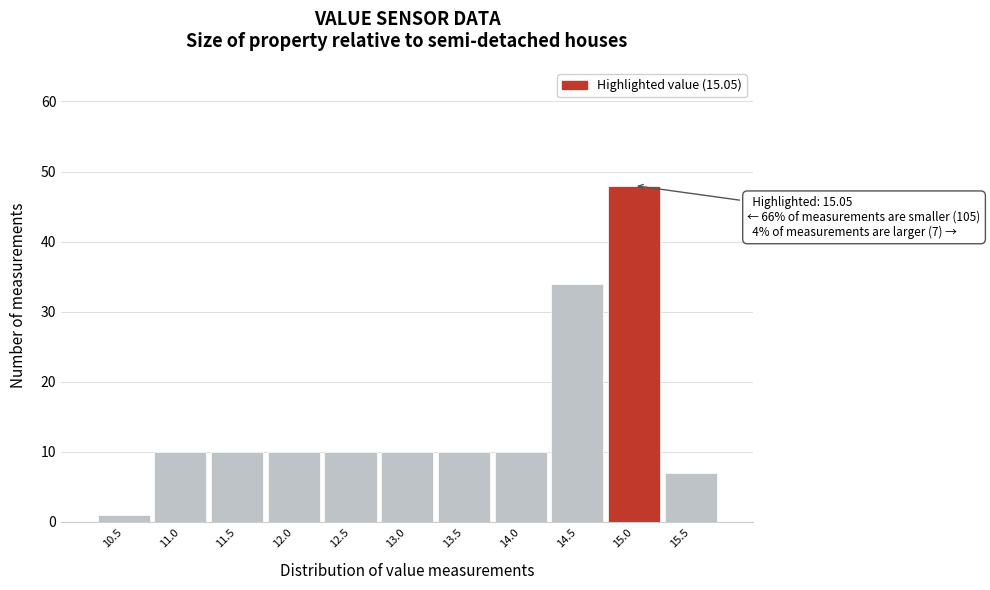

Reading left to right, transcribe all the data shown in this chart.

1	10	10	10	10	10	10	10	34	48	7